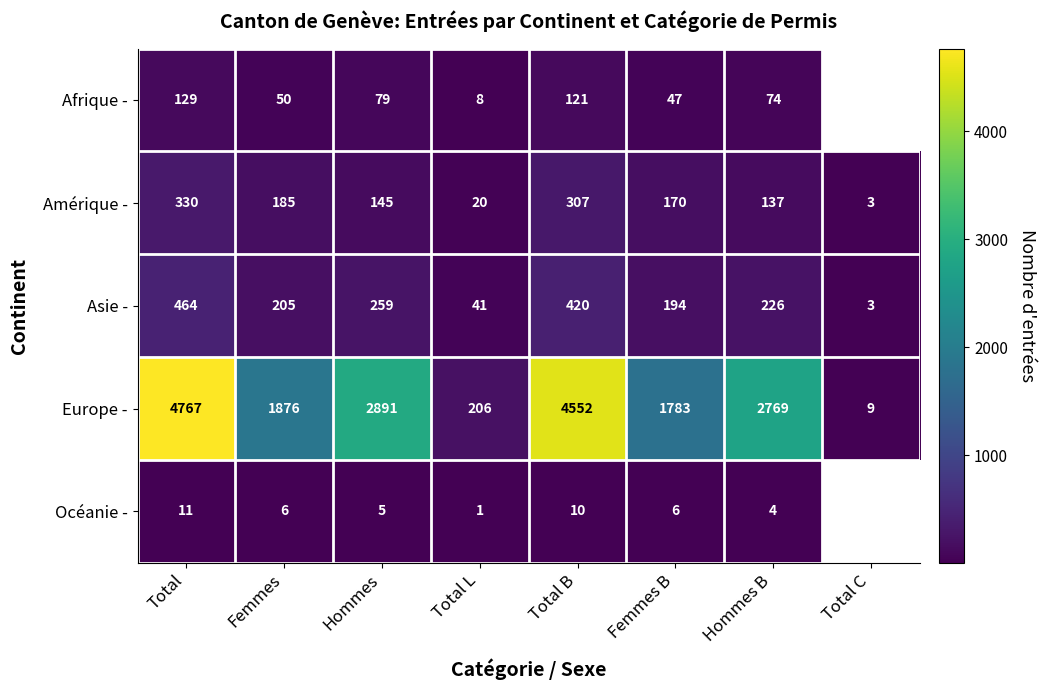

What is the sum of the Asie - values at Femmes and Total?

669